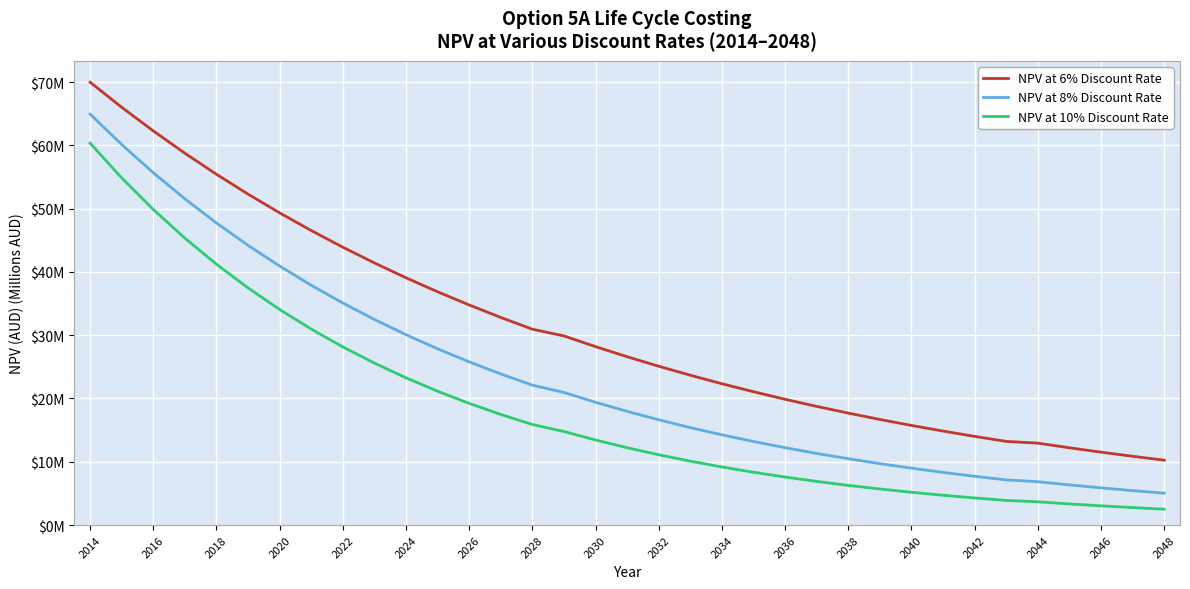

True or false: NPV at 8% Discount Rate and NPV at 10% Discount Rate cross at least once.

False